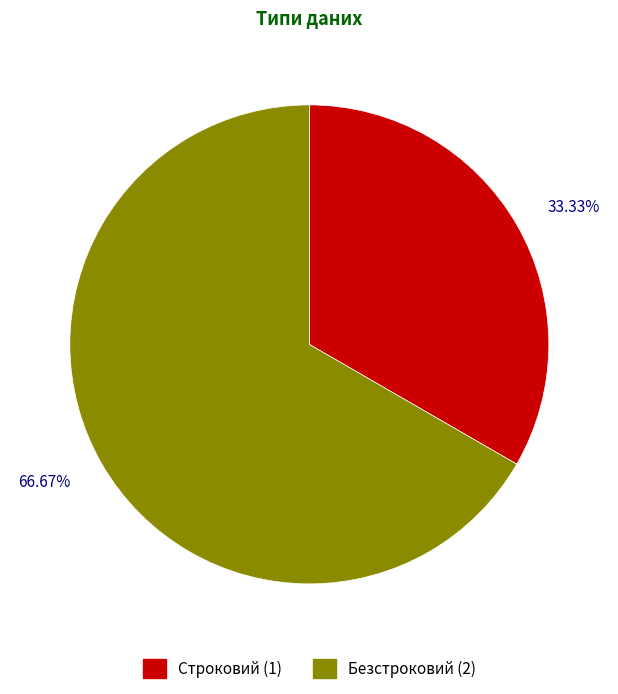

True or false: Строковий accounts for 33% of the total.

True